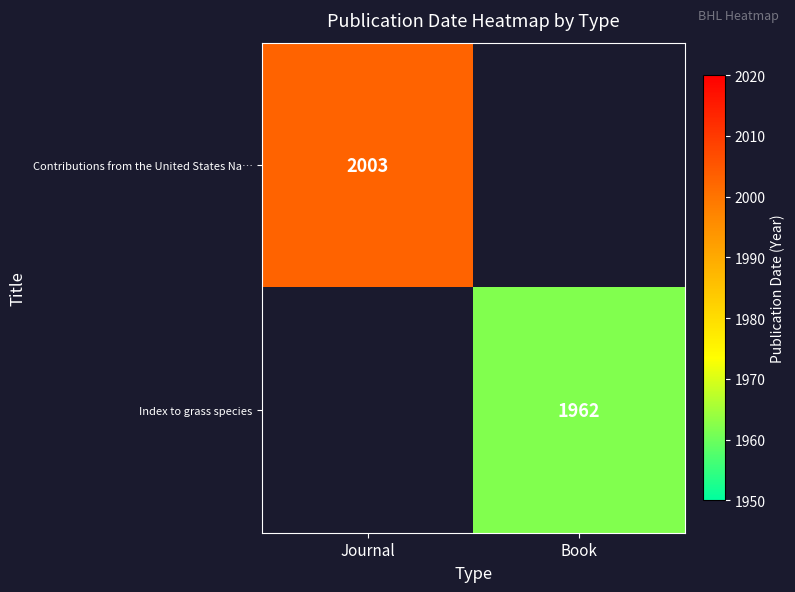

Is it true that Index to grass species equals 1962 at Book?

True